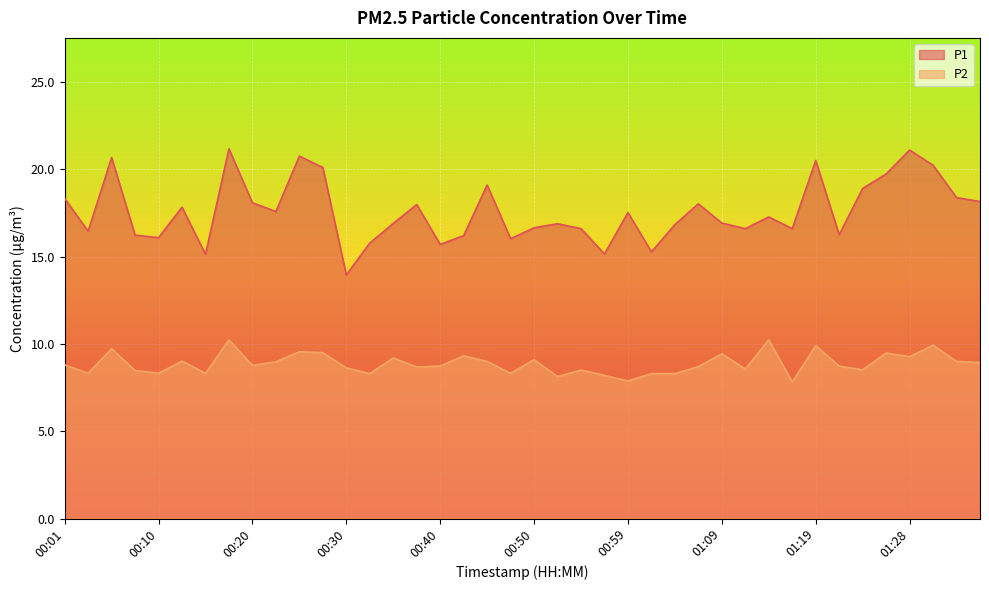

Is the value of P2 at 01:11 greater than the value of P1 at 01:07?

No